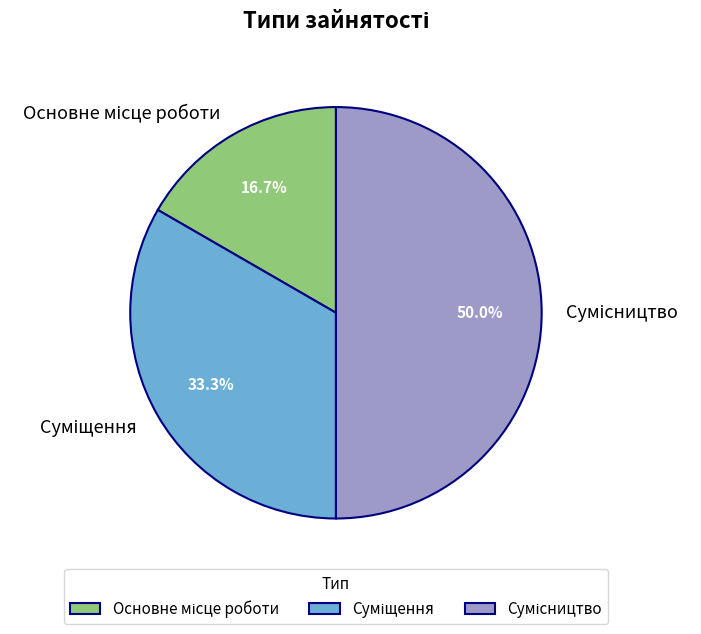

To the nearest percent, what percentage of the pie is Сумісництво?

50%